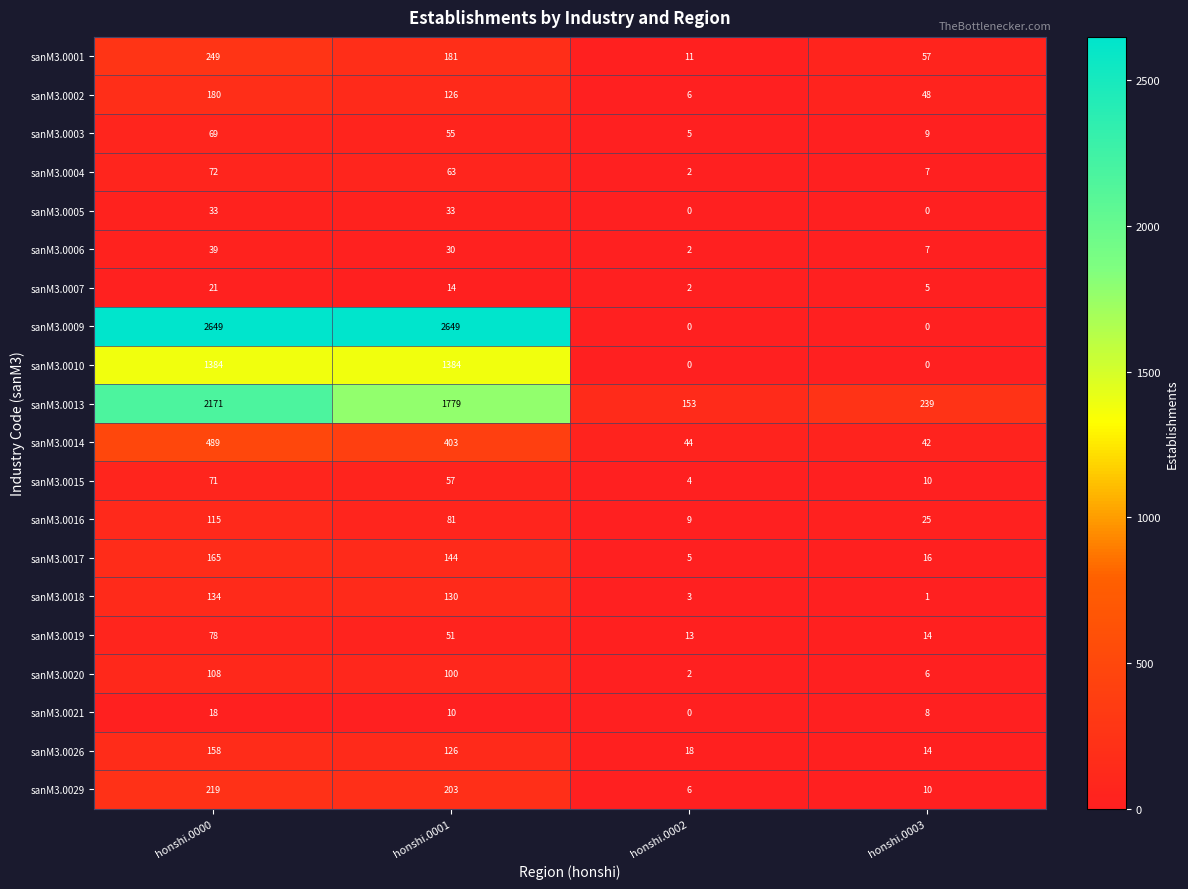

Where does the sanM3.0002 series first go above 126?

honshi.0000